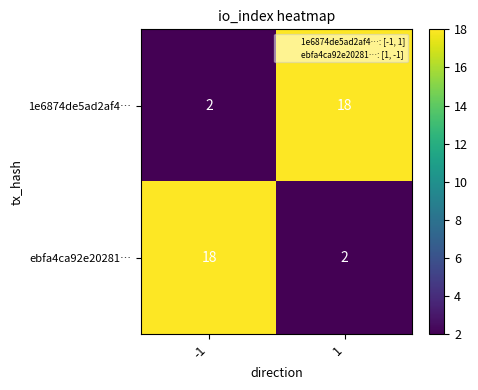

The 1e6874de5ad2af4… series shows 18 at 1. True or false?

True